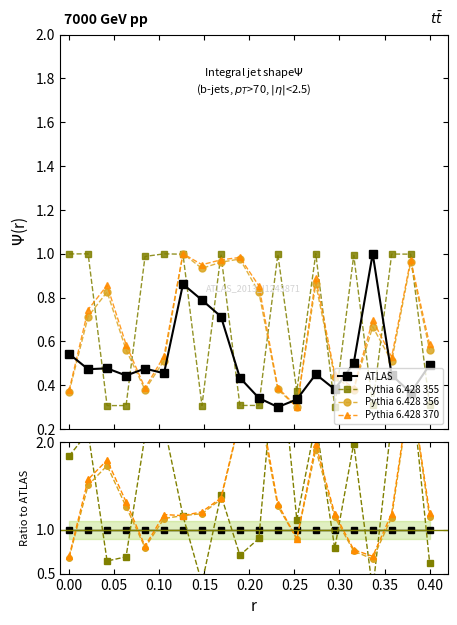

In Pythia 6.428 355, how many points are lower than both neighbors (excluding endpoints)?

6